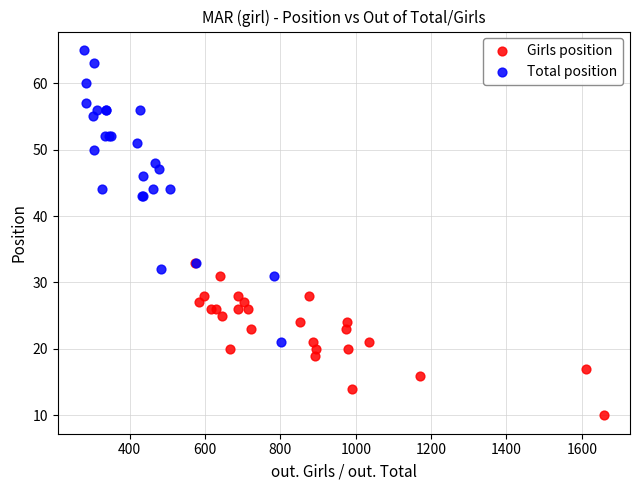

Which series contains the highest Y value?

Total position